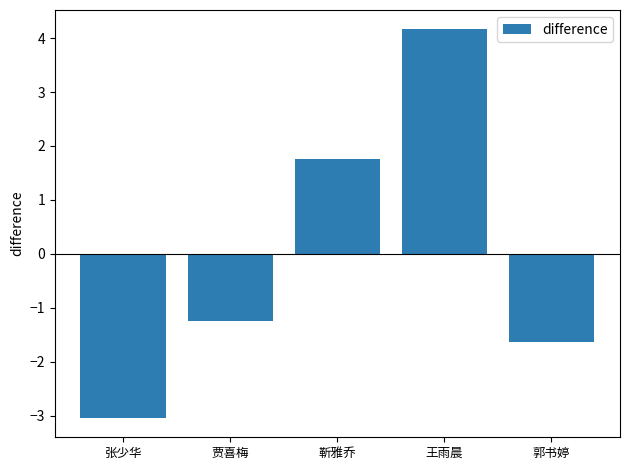

True or false: the data shows -1.5 at 张少华.

False